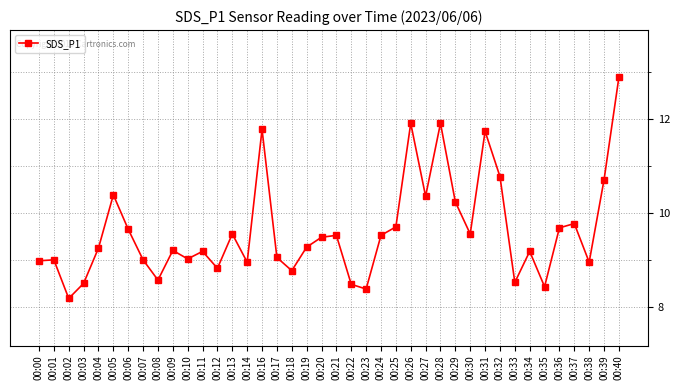

True or false: the data shows 14.3 at 00:09.

False